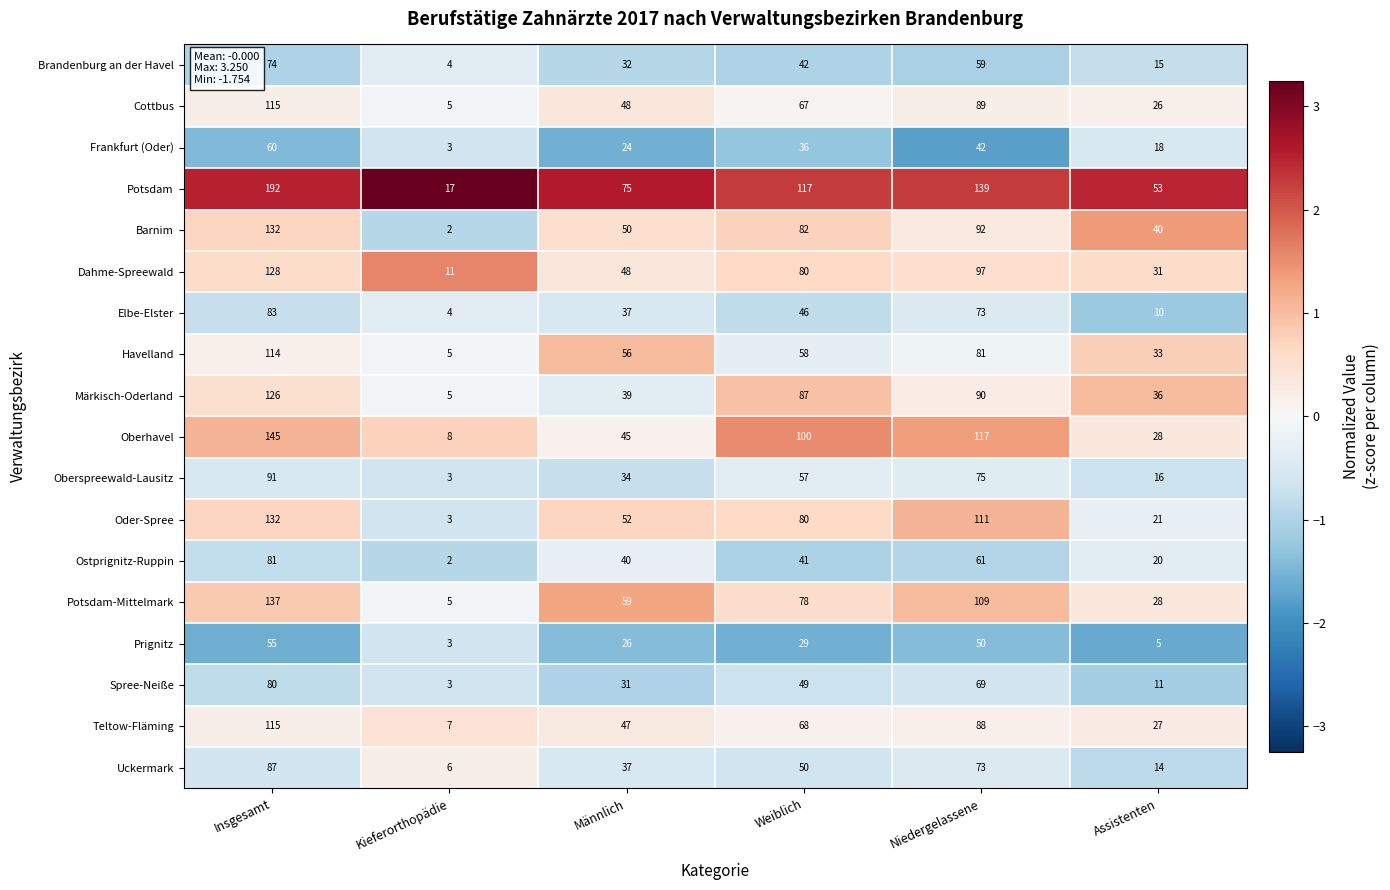

At how many categories does at least one series exceed 28?

5